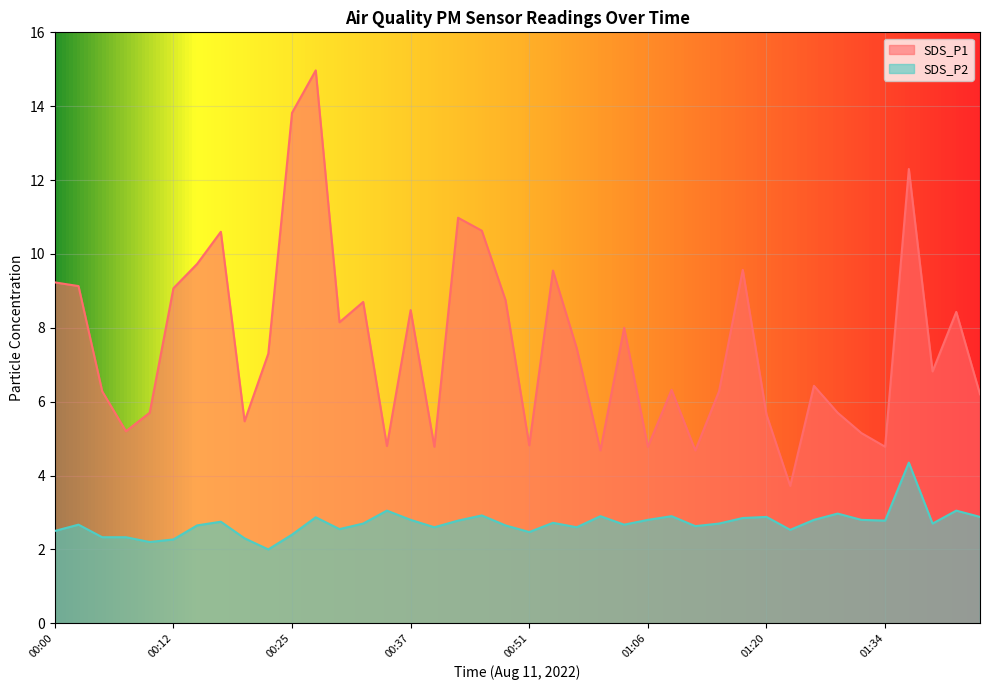

How many series are shown in this chart?

2